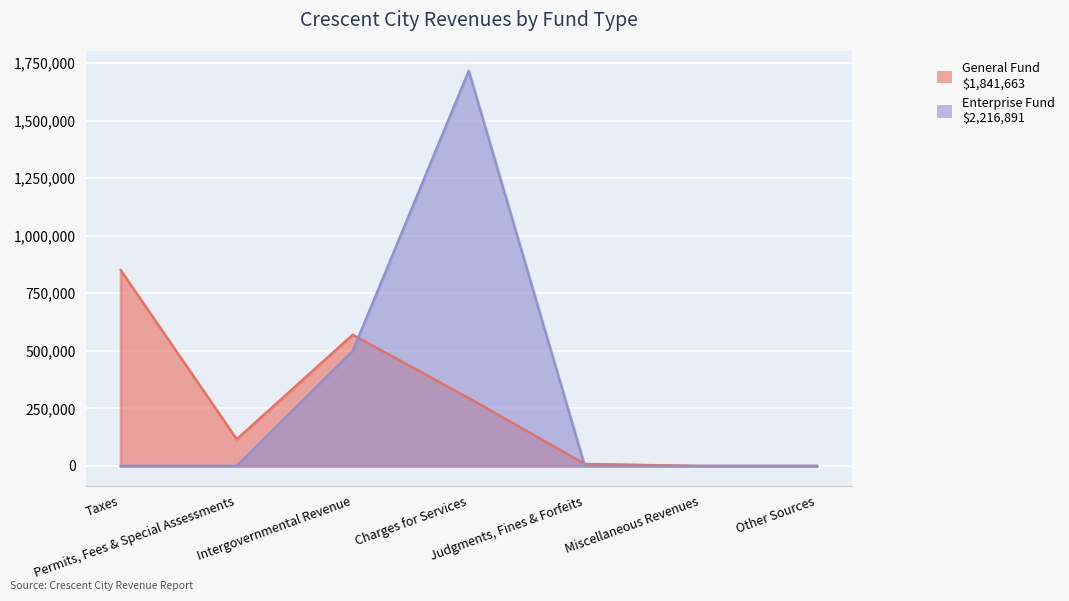

How many times do Enterprise Fund and General Fund cross each other?

2